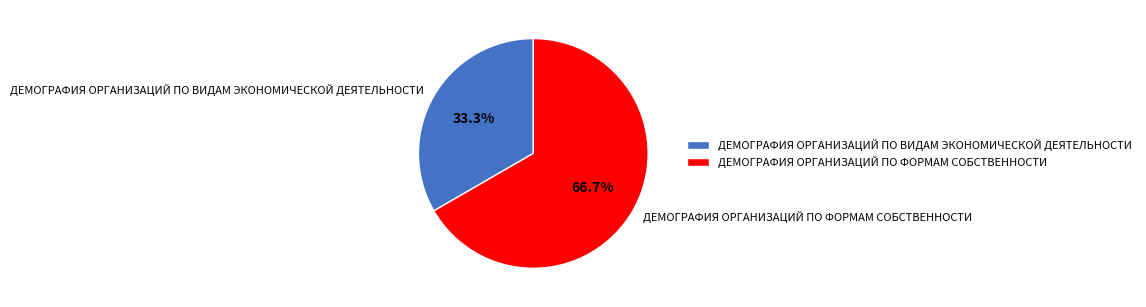

Which category has the smallest portion of the pie?

ДЕМОГРАФИЯ ОРГАНИЗАЦИЙ ПО ВИДАМ ЭКОНОМИЧЕСКОЙ ДЕЯТЕЛЬНОСТИ